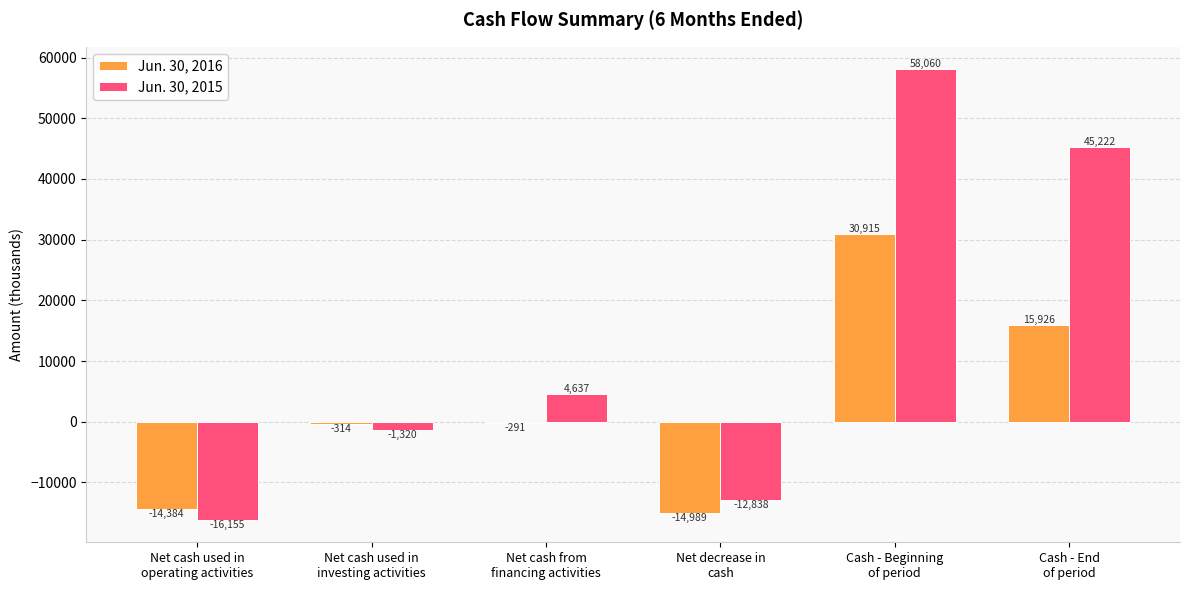

Rank the series by their average value, from lowest to highest.

Jun. 30, 2016, Jun. 30, 2015